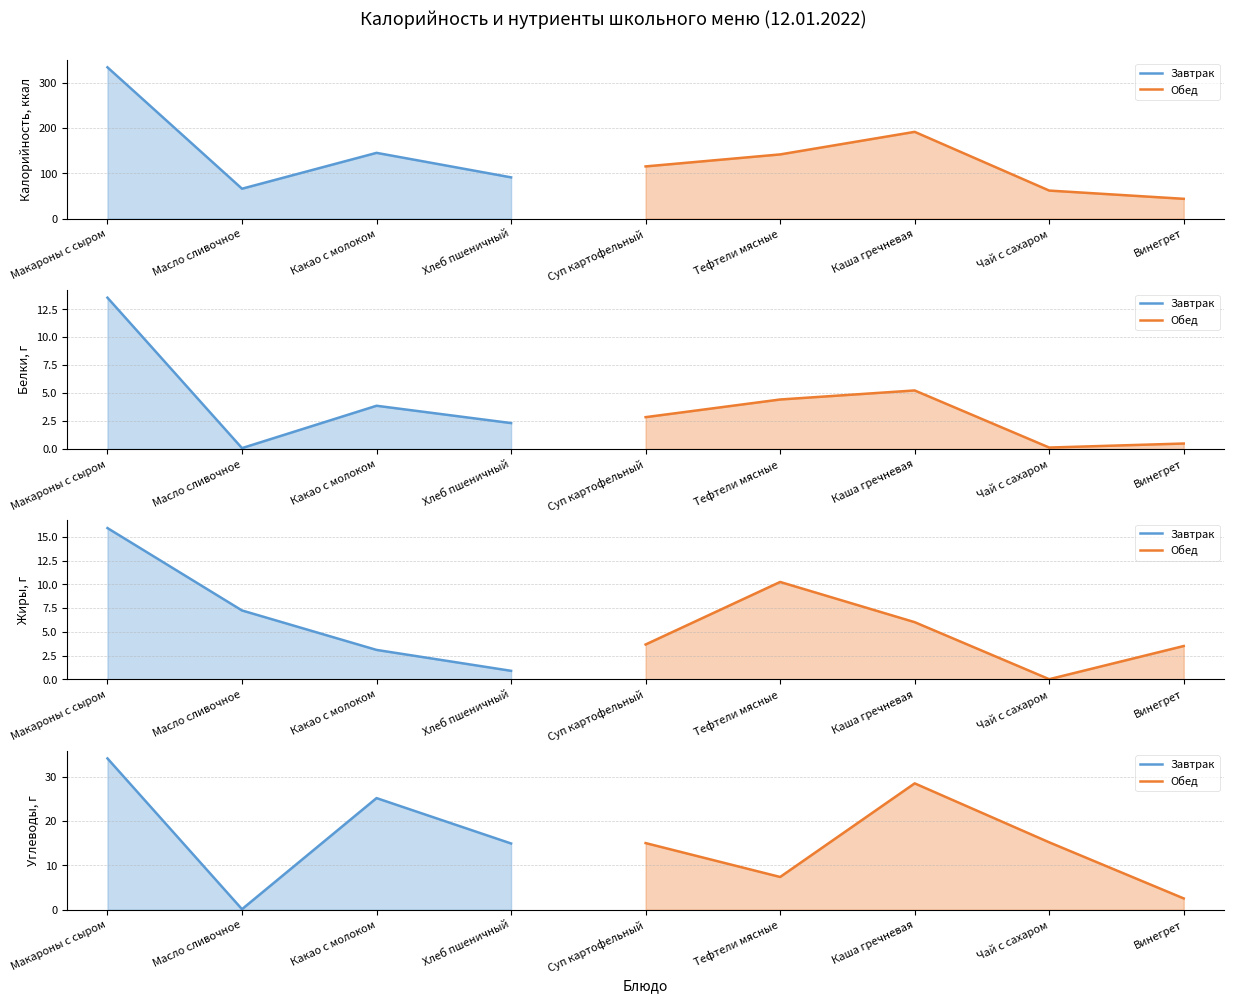

What position from the right is Какао с молоком?

2